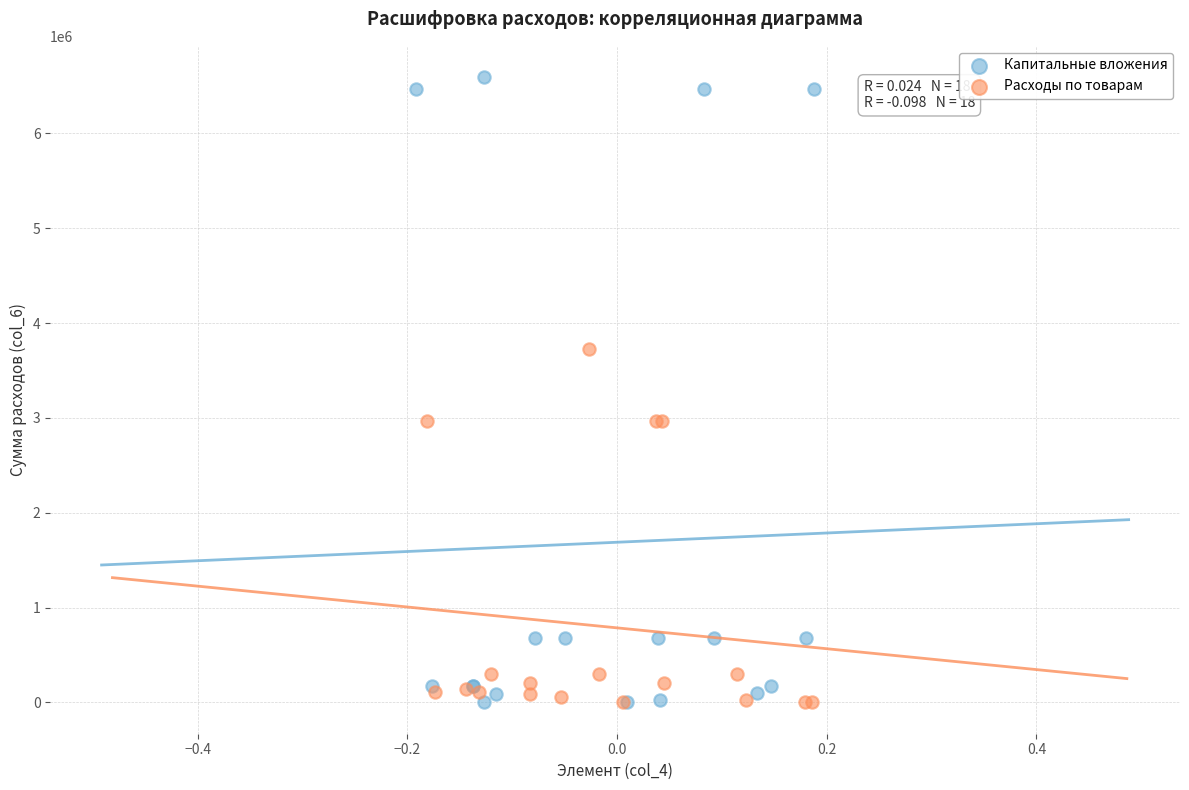

Which series has the widest spread of Y values?

Капитальные вложения